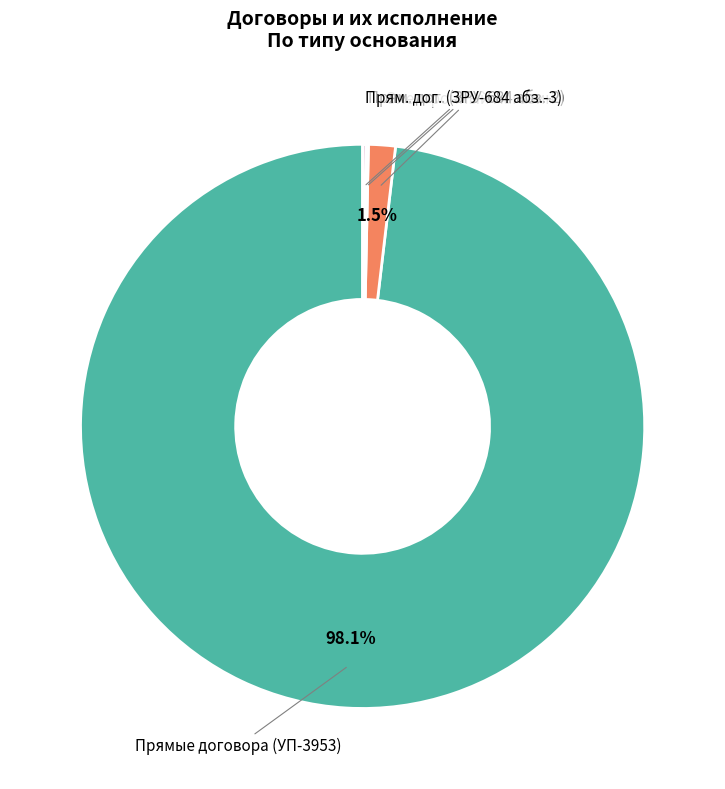

What percentage is NOT represented by Прямые договора (УП-3953)?

1.9%